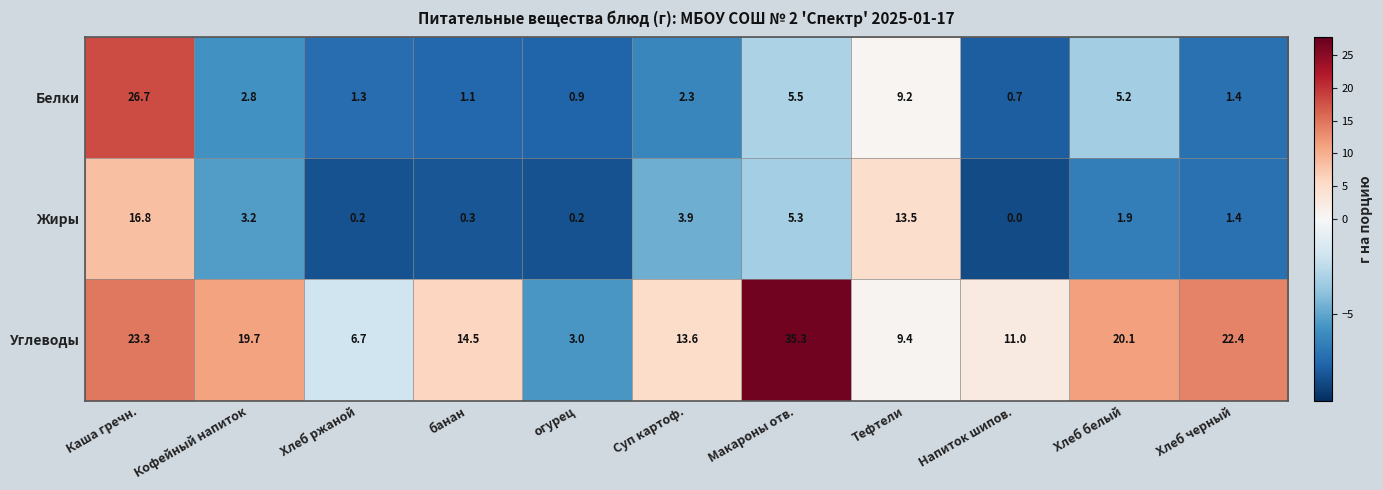

What is the difference between the Белки values at Макароны отв. and Суп картоф.?

3.2